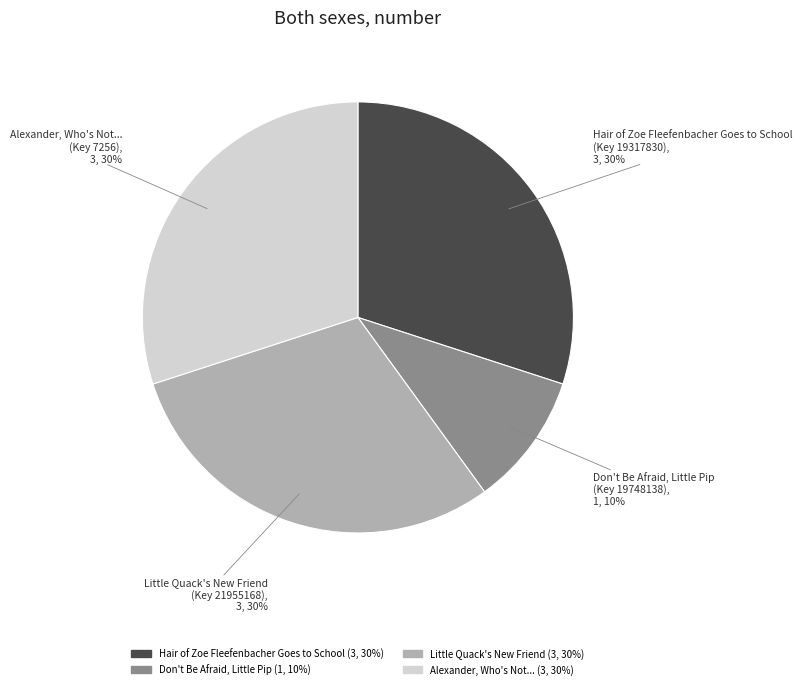

To the nearest percent, what is the average slice percentage?

25%